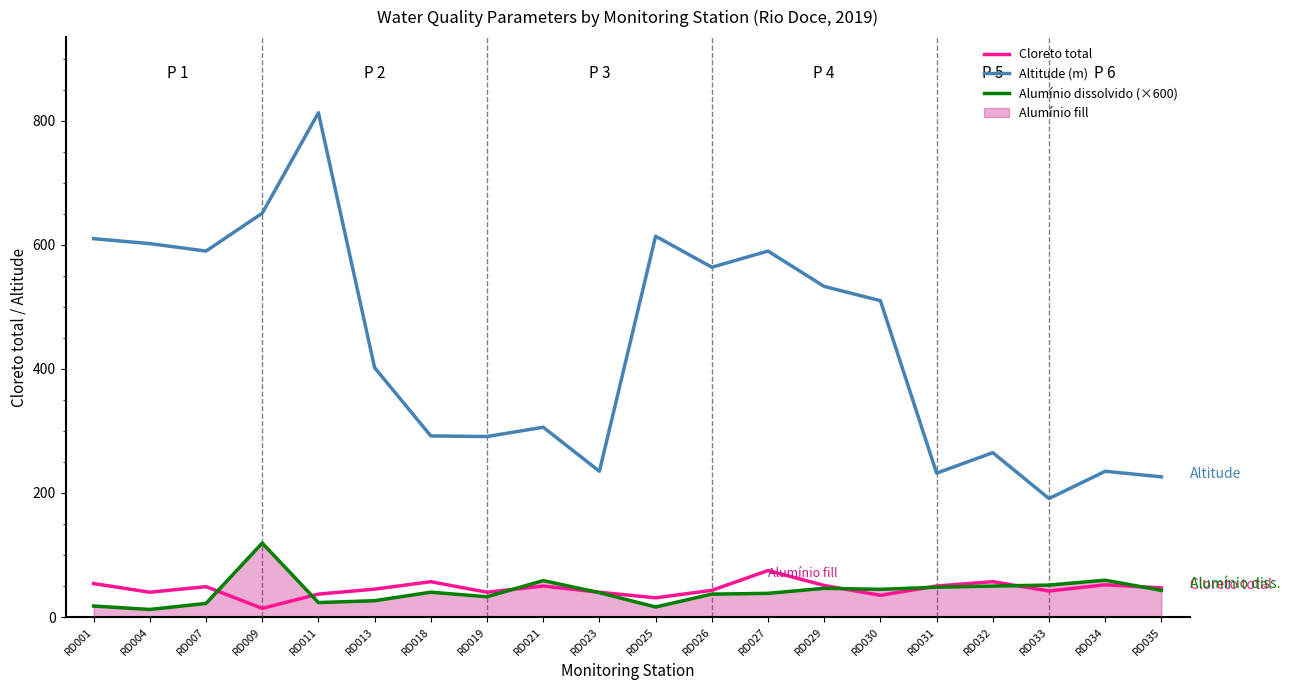

Reading left to right, transcribe all the data shown in this chart.

Cloreto total: 54.0	40.0	49.0	14.0	37.0	45.0	57.0	40.0	50.0	40.0	31.0	43.0	75.0	51.0	35.0	50.0	57.0	42.0	52.0	47.0
Altitude (m): 610.0	602.0	590.0	651.0	813.0	402.0	292.0	291.0	306.0	235.0	614.0	564.0	590.0	533.0	510.0	232.0	265.0	191.0	235.0	226.0
Alumínio dissolvido (×600): 17.8	12.2	22.0	119.3	23.3	26.3	40.1	32.8	58.7	39.4	16.2	37.0	38.2	46.3	44.7	48.1	50.0	51.5	59.4	43.0